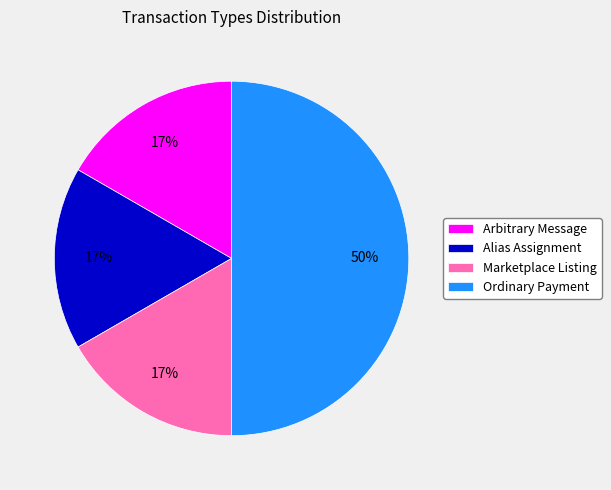

To the nearest percent, what is the difference between the Ordinary Payment and Alias Assignment slice percentages?

33%